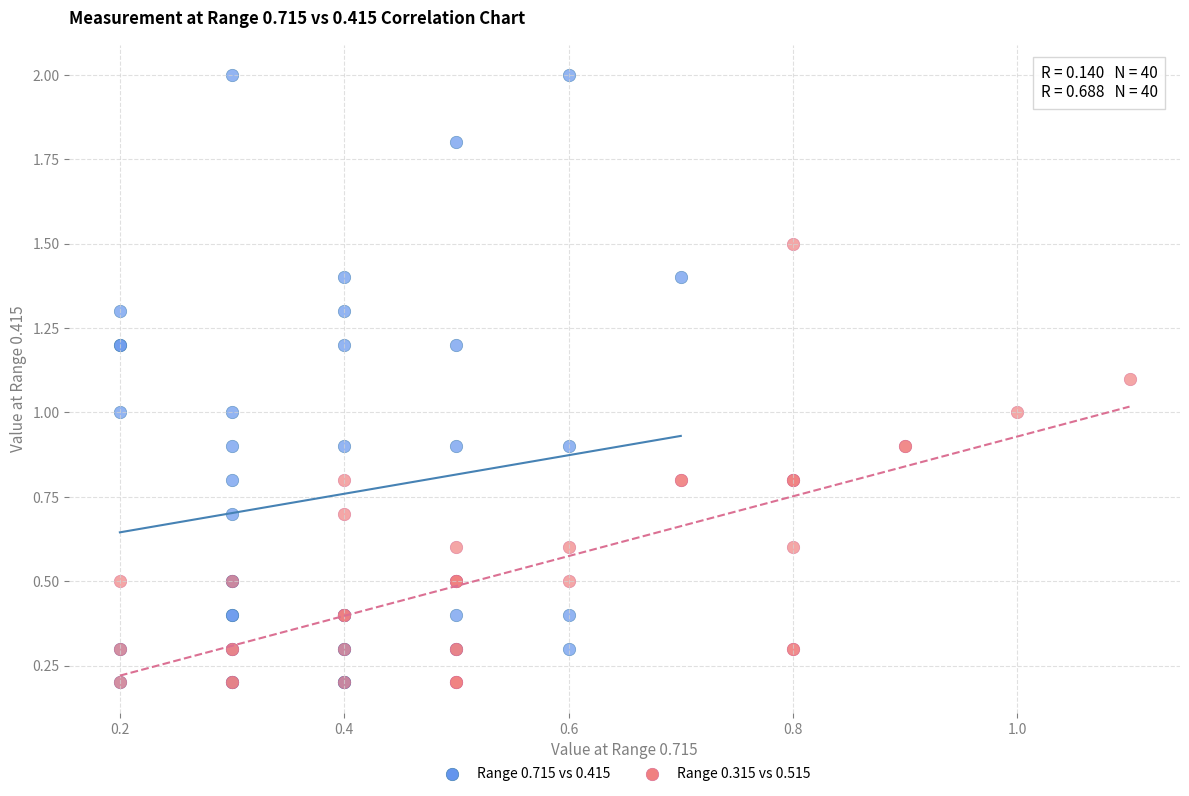

Which series reaches the maximum Y coordinate?

Range 0.715 vs 0.415